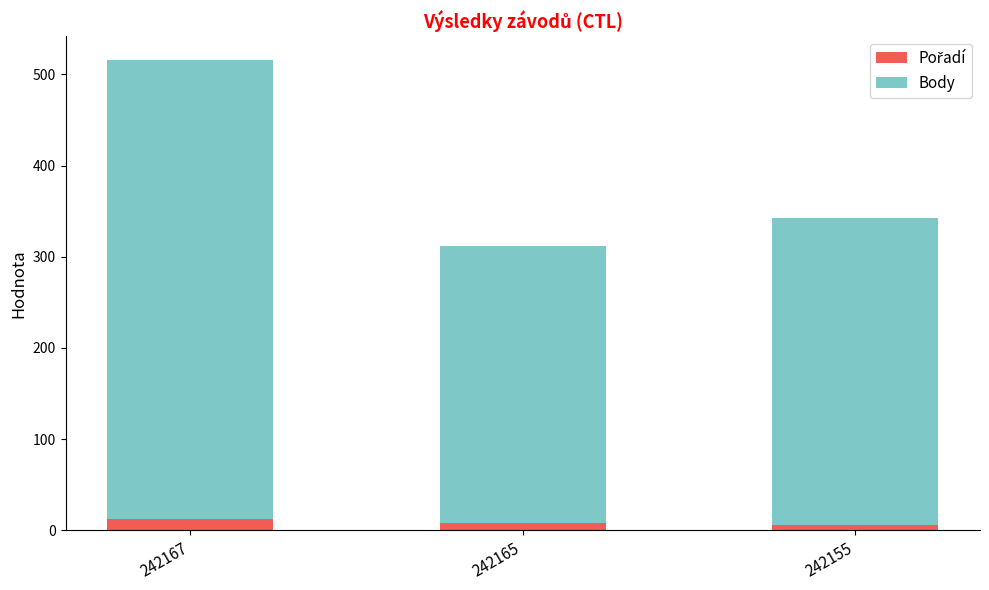

At which category is the sum across all series the highest?

242167